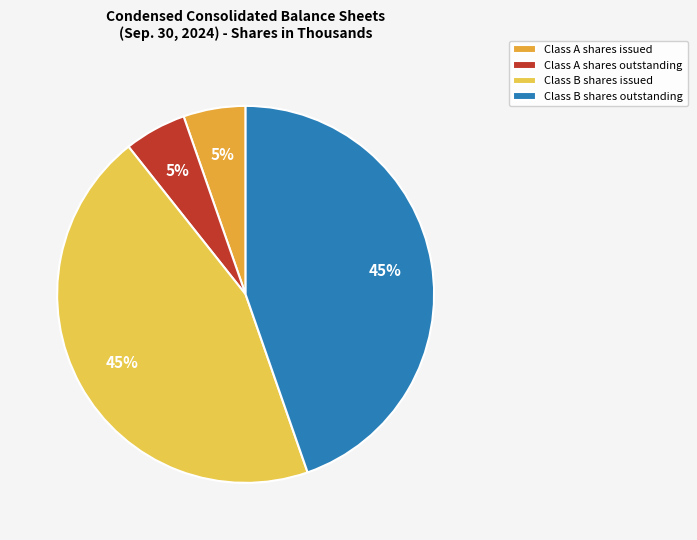

Which category has the biggest portion of the pie?

Class B shares issued